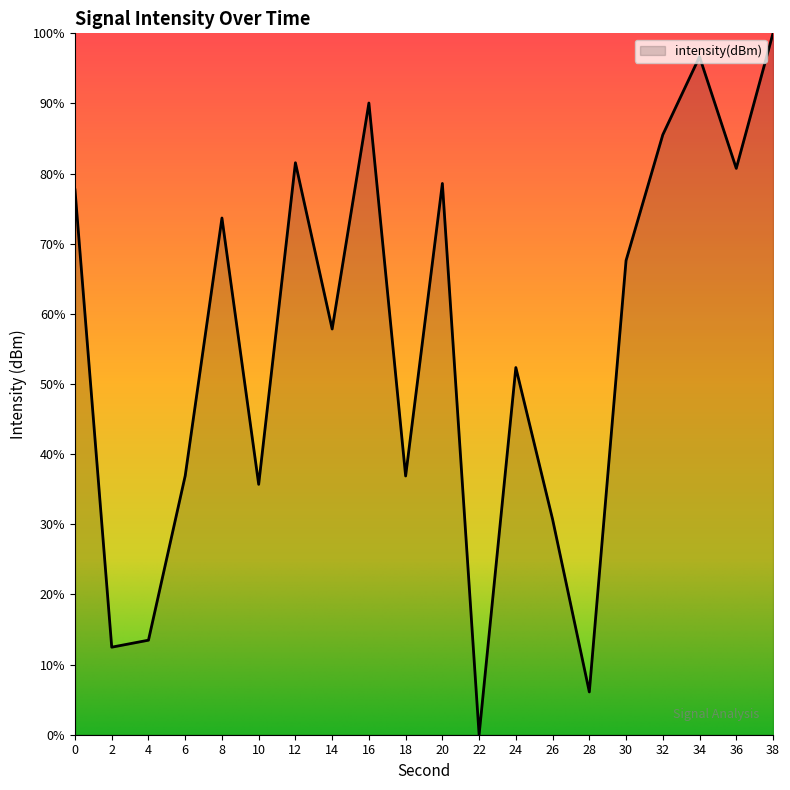

Reading left to right, what are all the values shown in this chart?

0=77.7	2=12.5	4=13.5	6=36.9	8=73.7	10=35.7	12=81.5	14=57.8	16=90.1	18=36.9	20=78.6	22=0.0	24=52.4	26=30.7	28=6.1	30=67.6	32=85.5	34=96.7	36=80.7	38=100.0